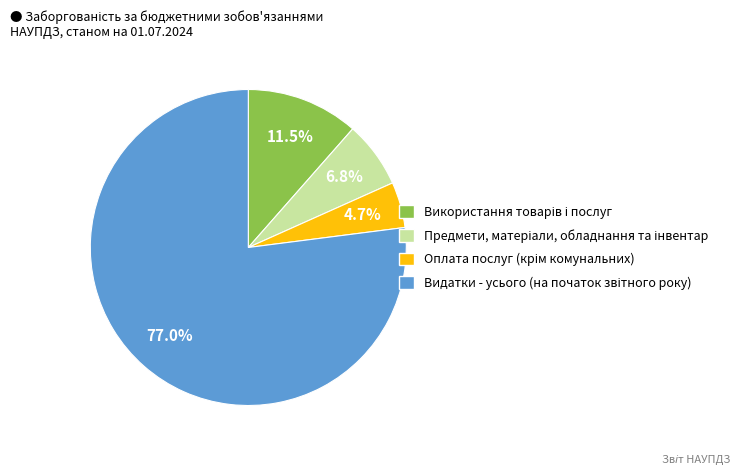

How many slices are in this pie chart?

4